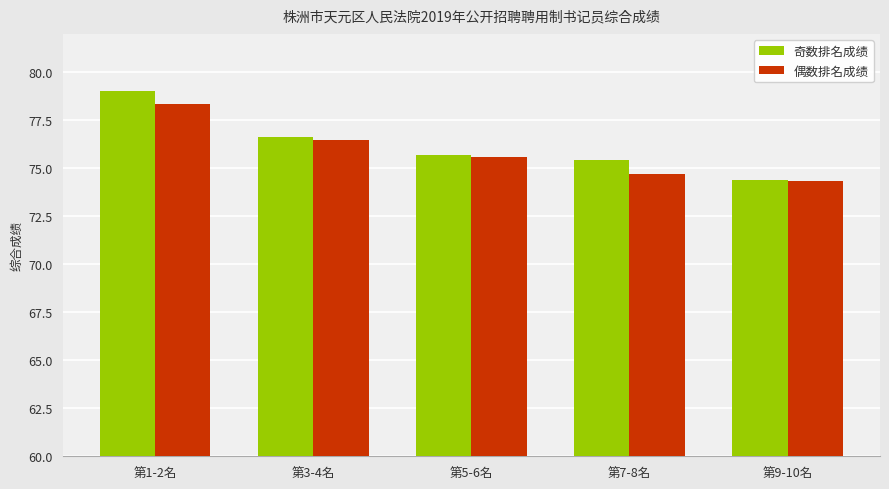

What is the average value of the 偶数排名成绩 series?

75.9